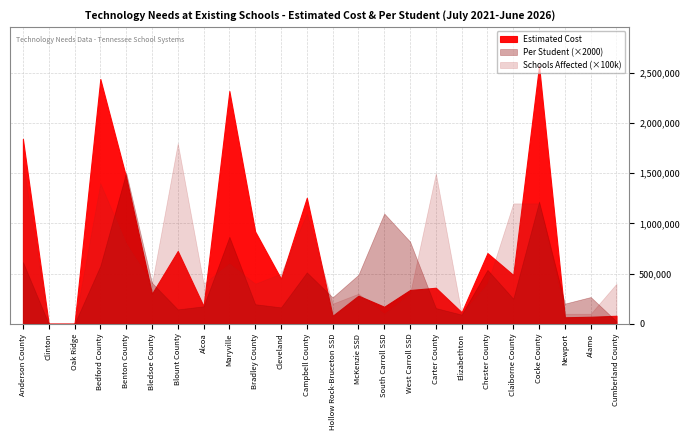

Between Cocke County and McKenzie SSD, which is larger?

Cocke County